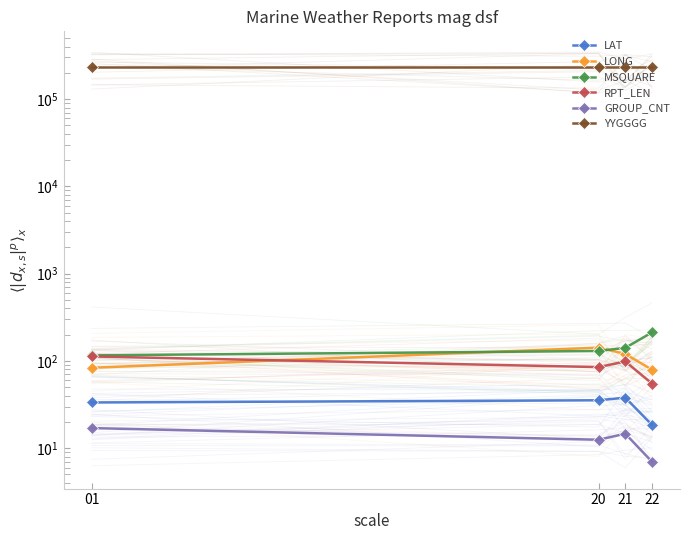

What is the difference between the second highest and second lowest values in the GROUP_CNT series?

2.2